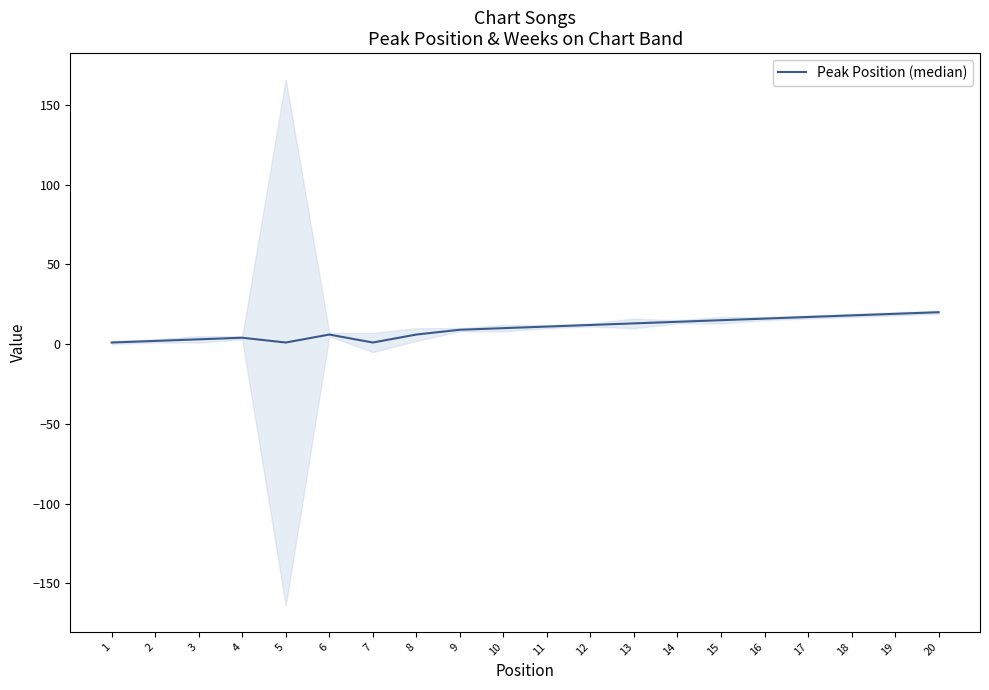

At which category does the data reach its first local peak?

4